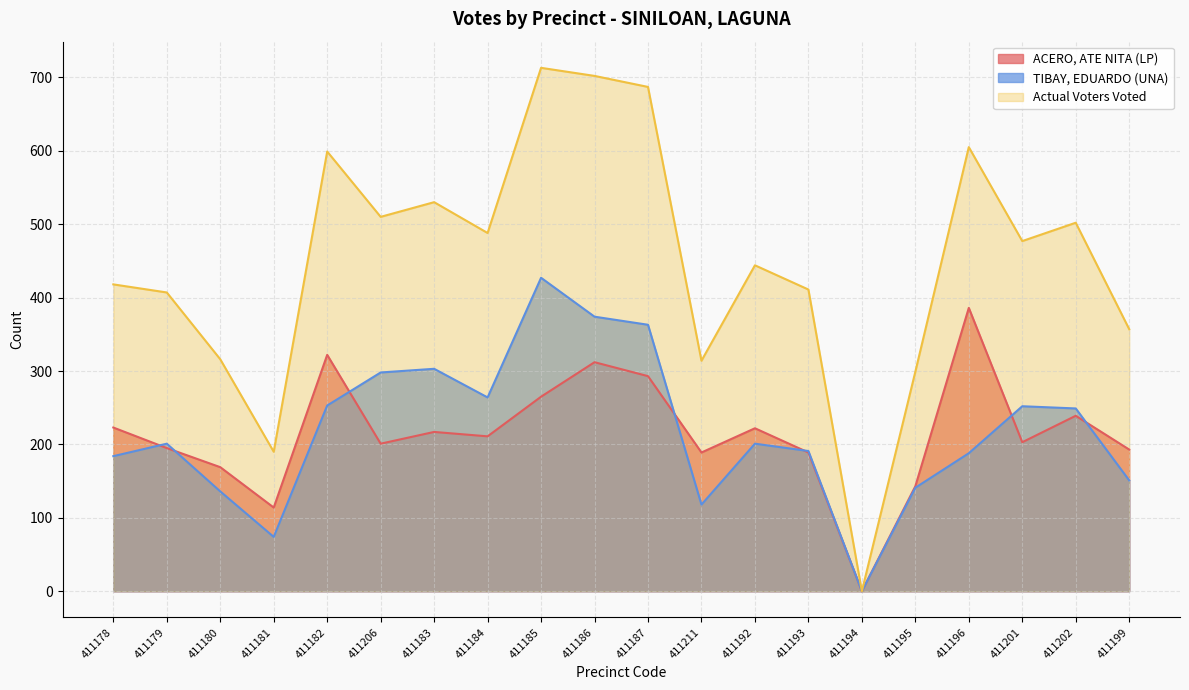

What is the label of the 6th point from the left?

411206